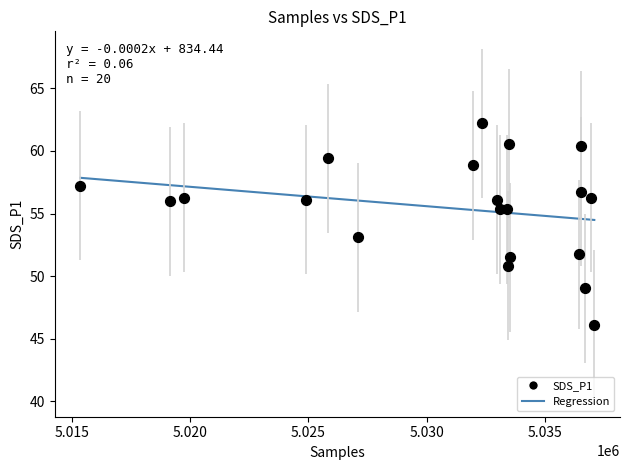

What is the range of X values (max minus min)?

21722.0